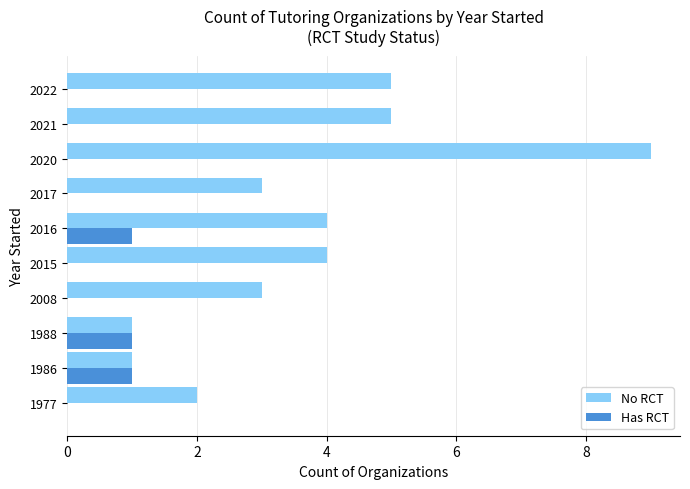

Between 2020 and 2022, which series saw the biggest shift?

No RCT